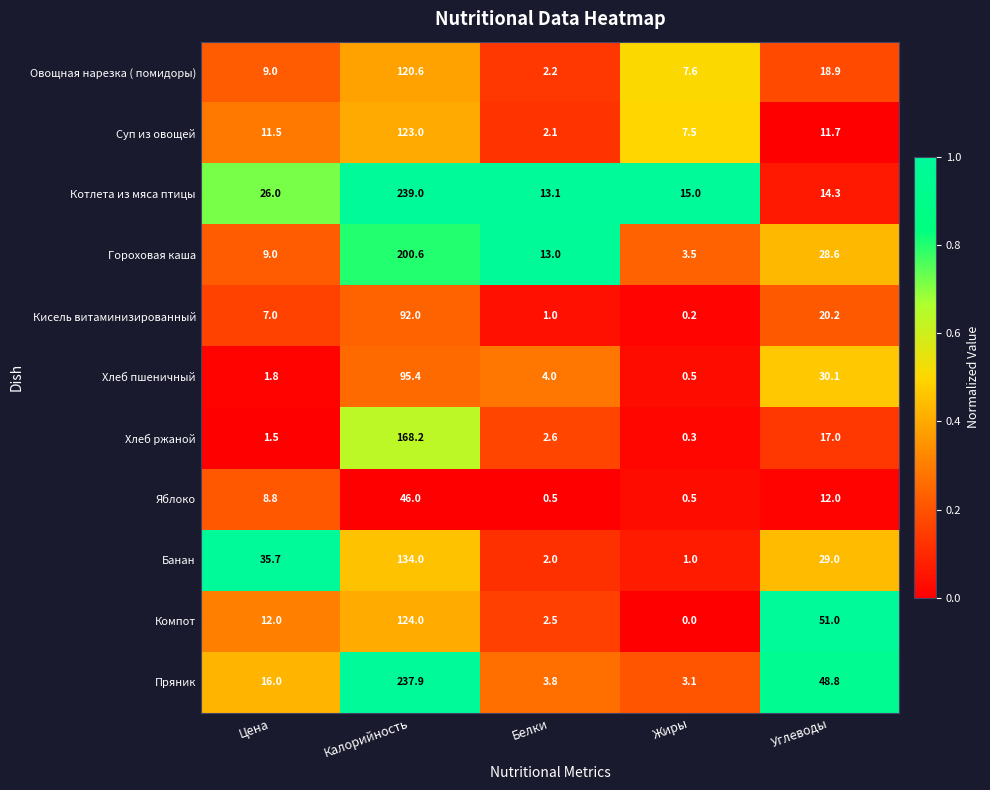

Where is Котлета из мяса птицы nearest to the value 126?

Цена